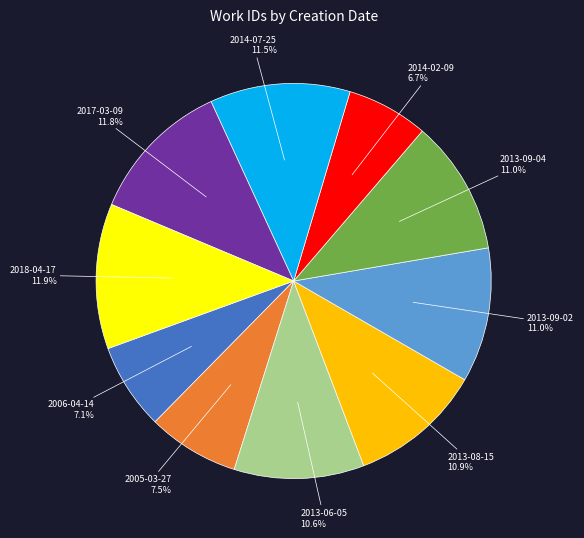

To the nearest percent, what is the difference between the 2013-08-15 and 2018-04-17 slice percentages?

1%